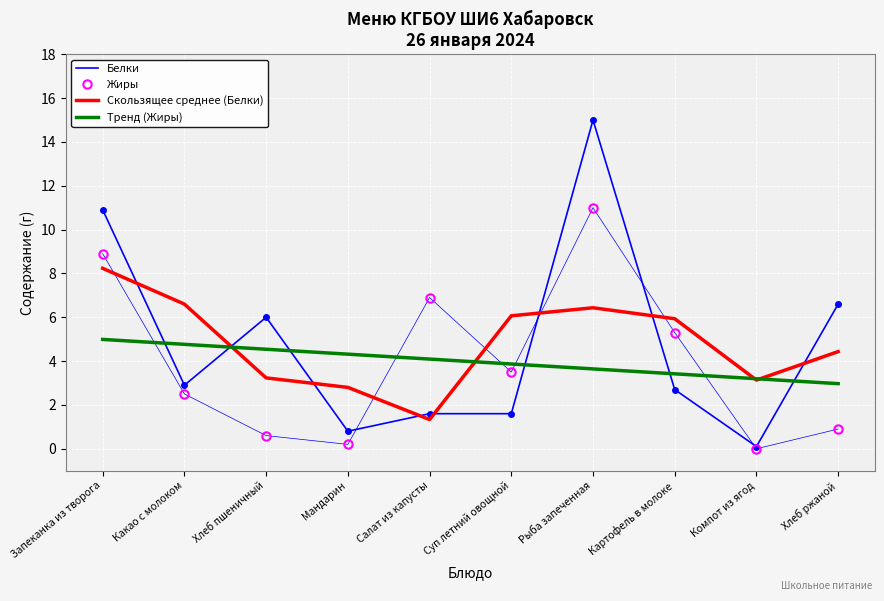

What is the difference between the highest and lowest values at Мандарин?

4.1